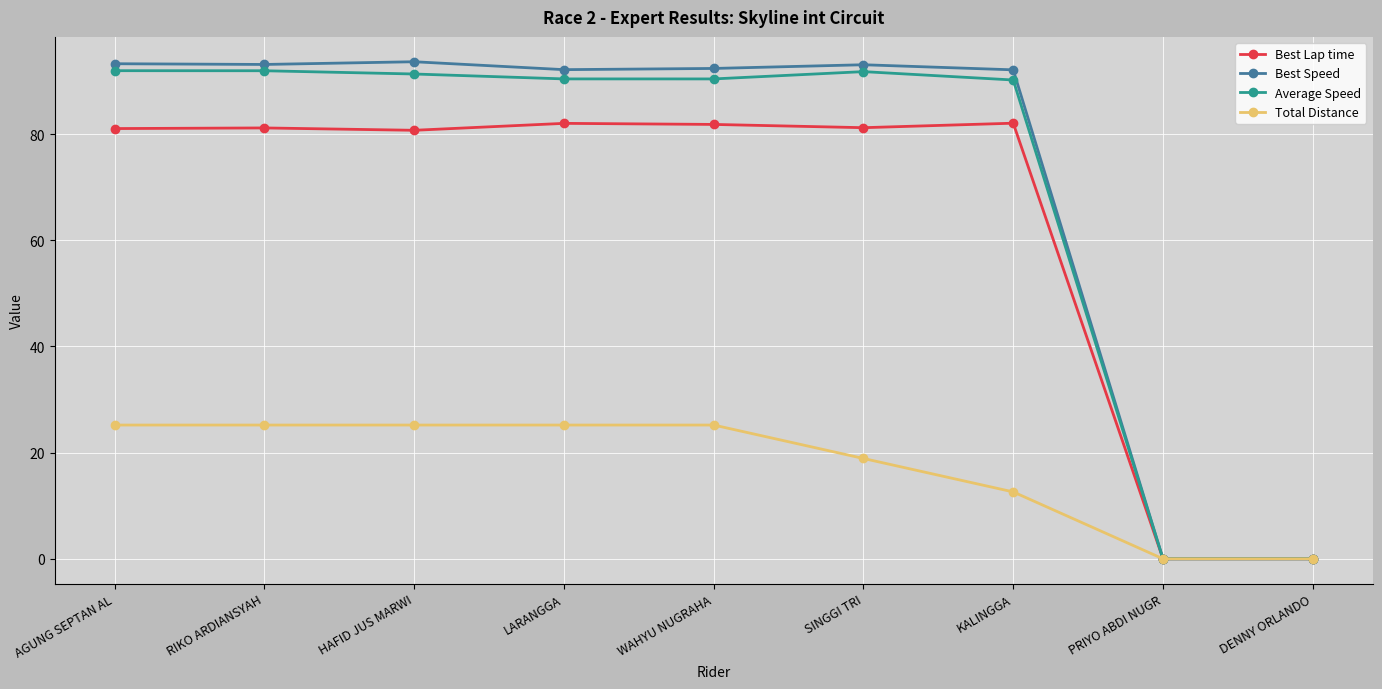

What position from the left is LARANGGA?

4